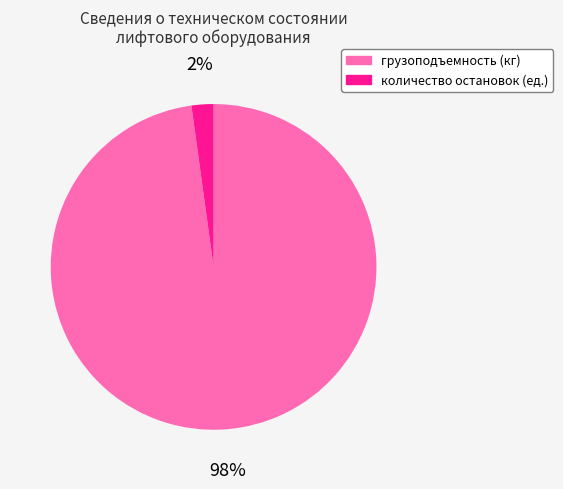

How many segments does this pie chart have?

2